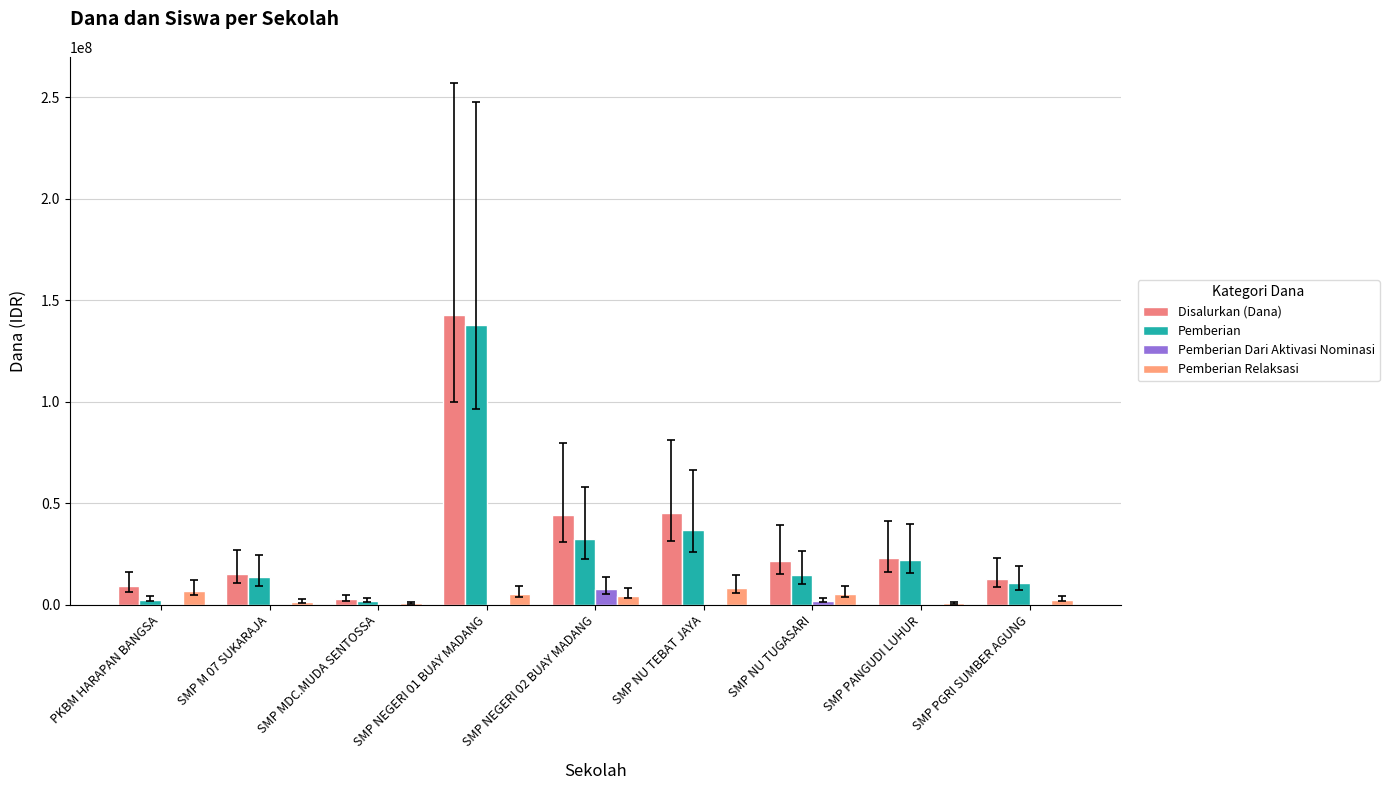

The value of Pemberian Relaksasi at SMP NEGERI 01 BUAY MADANG is 3555439. True or false?

False